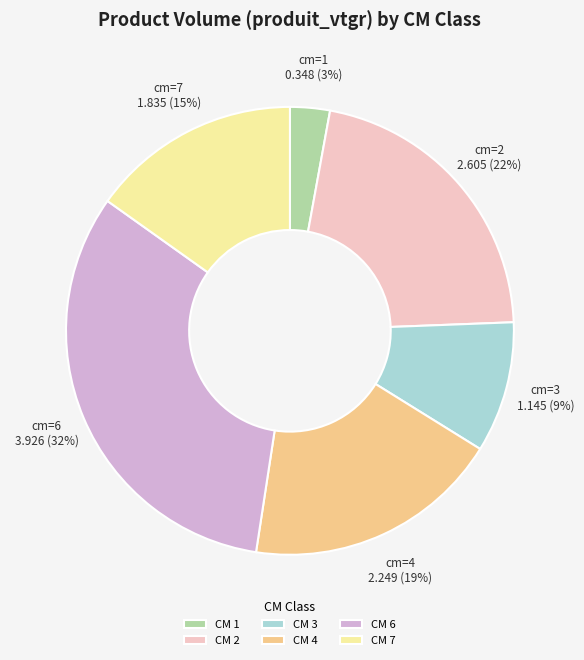

Does any single category account for the majority?

No